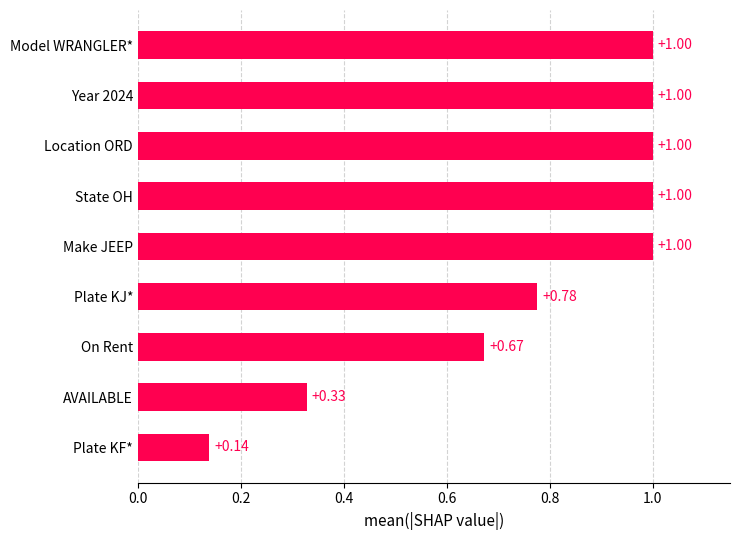

What is the label of the 7th bar from the bottom?

Location ORD